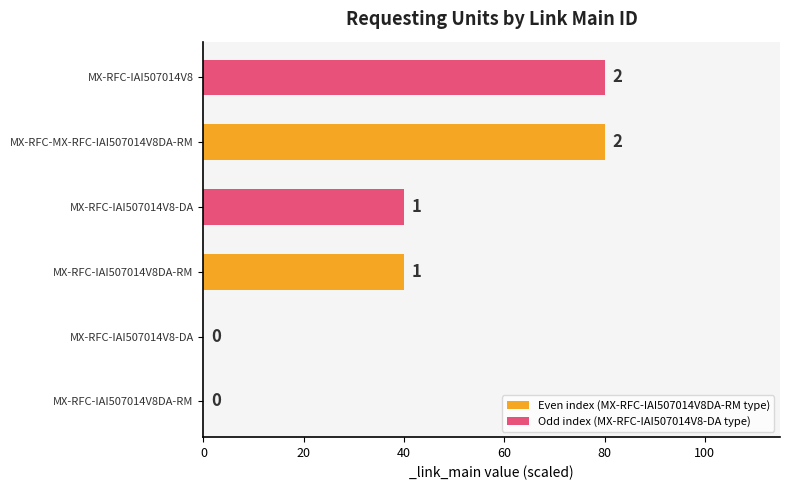

What are all the series names shown in the legend?

Even index (MX-RFC-IAI507014V8DA-RM type), Odd index (MX-RFC-IAI507014V8-DA type)